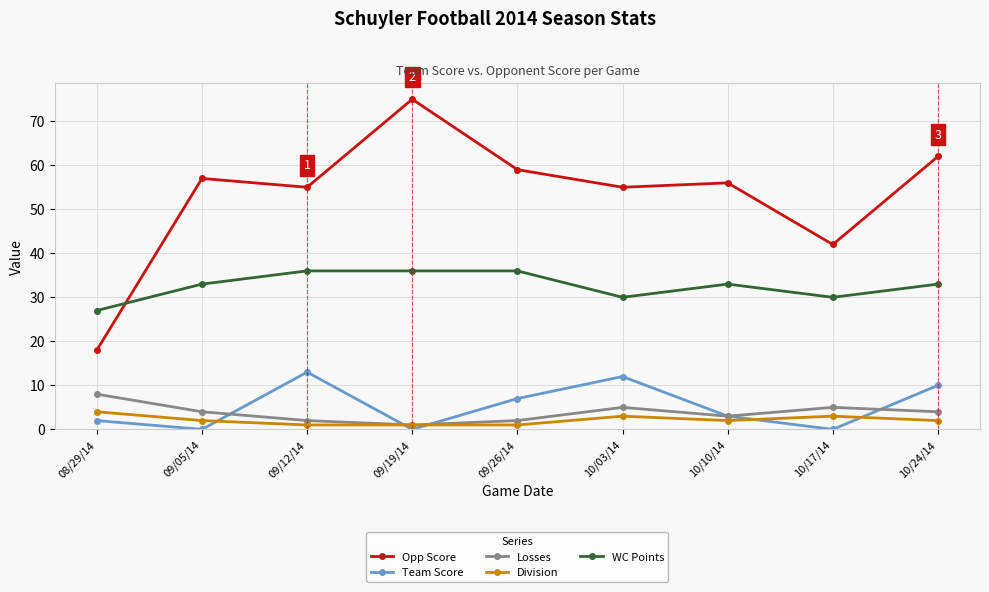

At which category does Opp Score reach its first local valley?

09/12/14